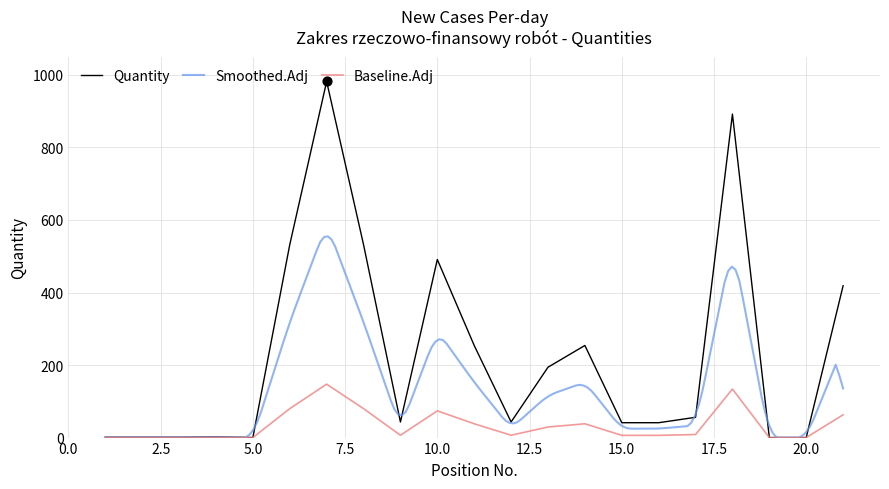

What is the change in value from 1 to 8?

+531.0